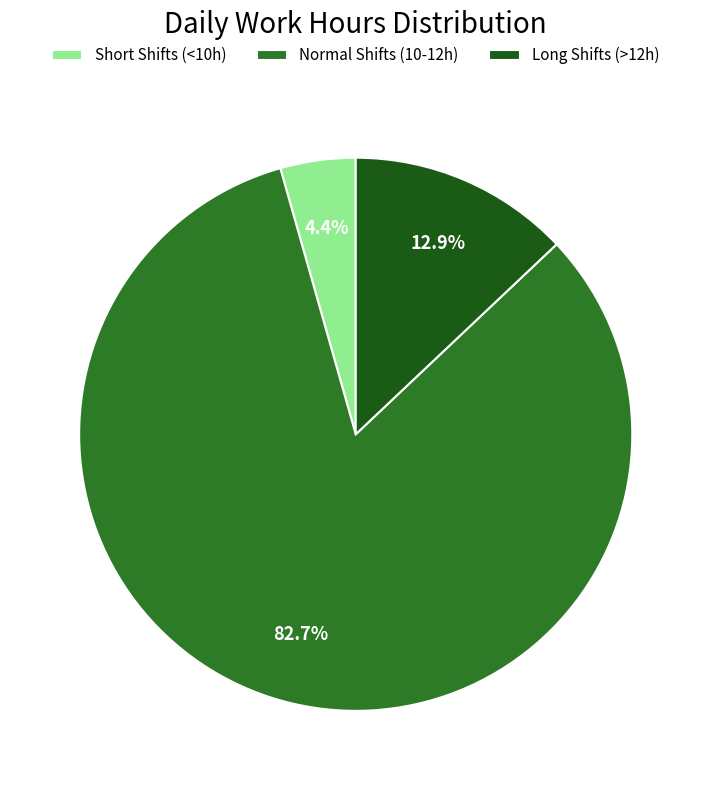

What is the largest slice in the pie chart?

Normal Shifts (10-12h)